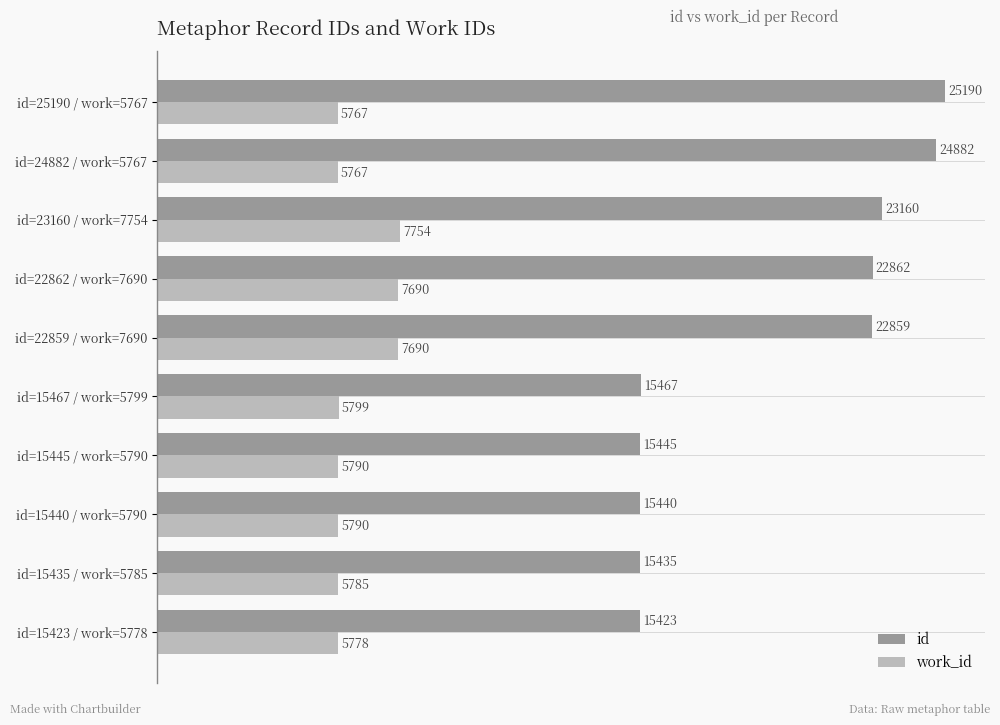

Which series has the largest total across all categories?

id